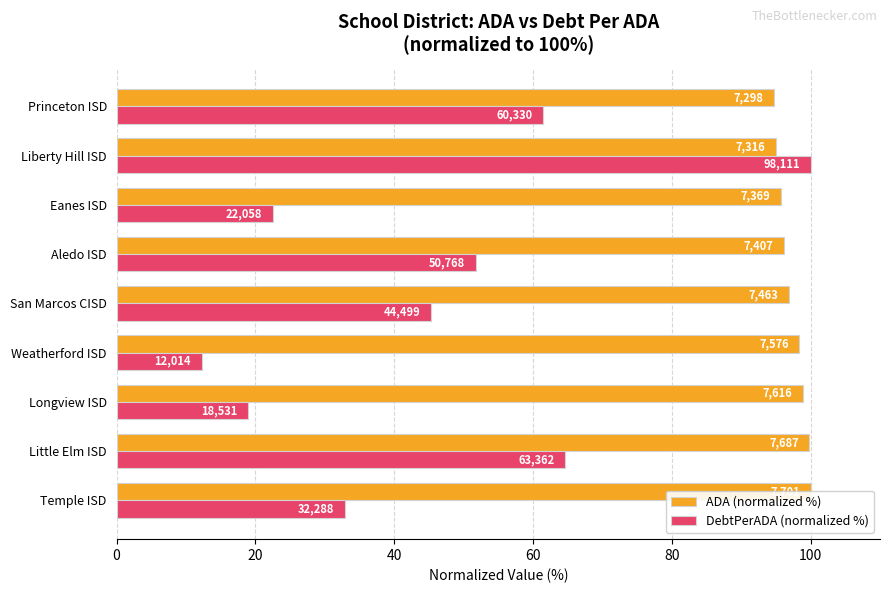

What is the difference between the highest and lowest values at Weatherford ISD?

86.1